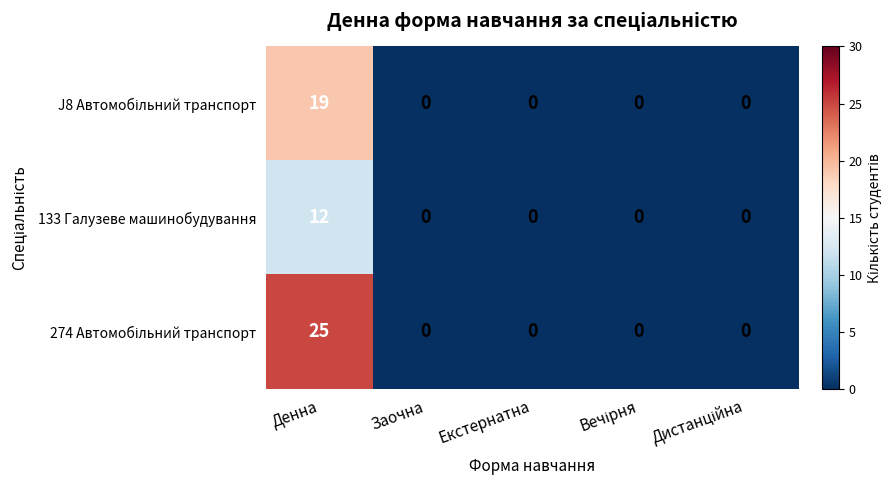

The 133 Галузеве машинобудування series shows 0 at Заочна. True or false?

True